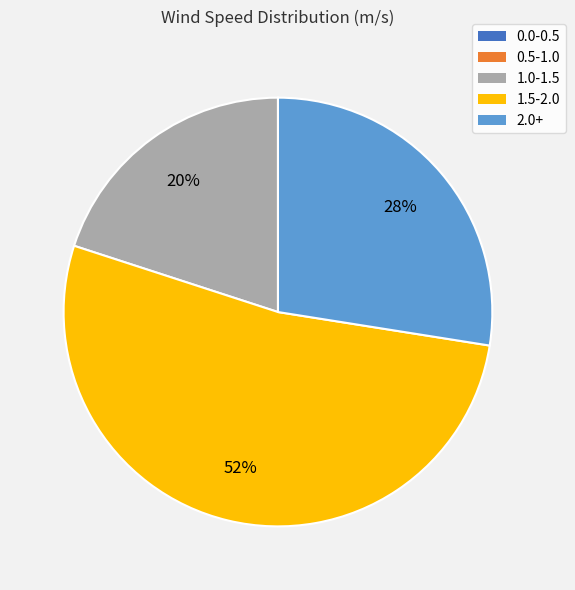

Which slice is the largest?

1.5-2.0